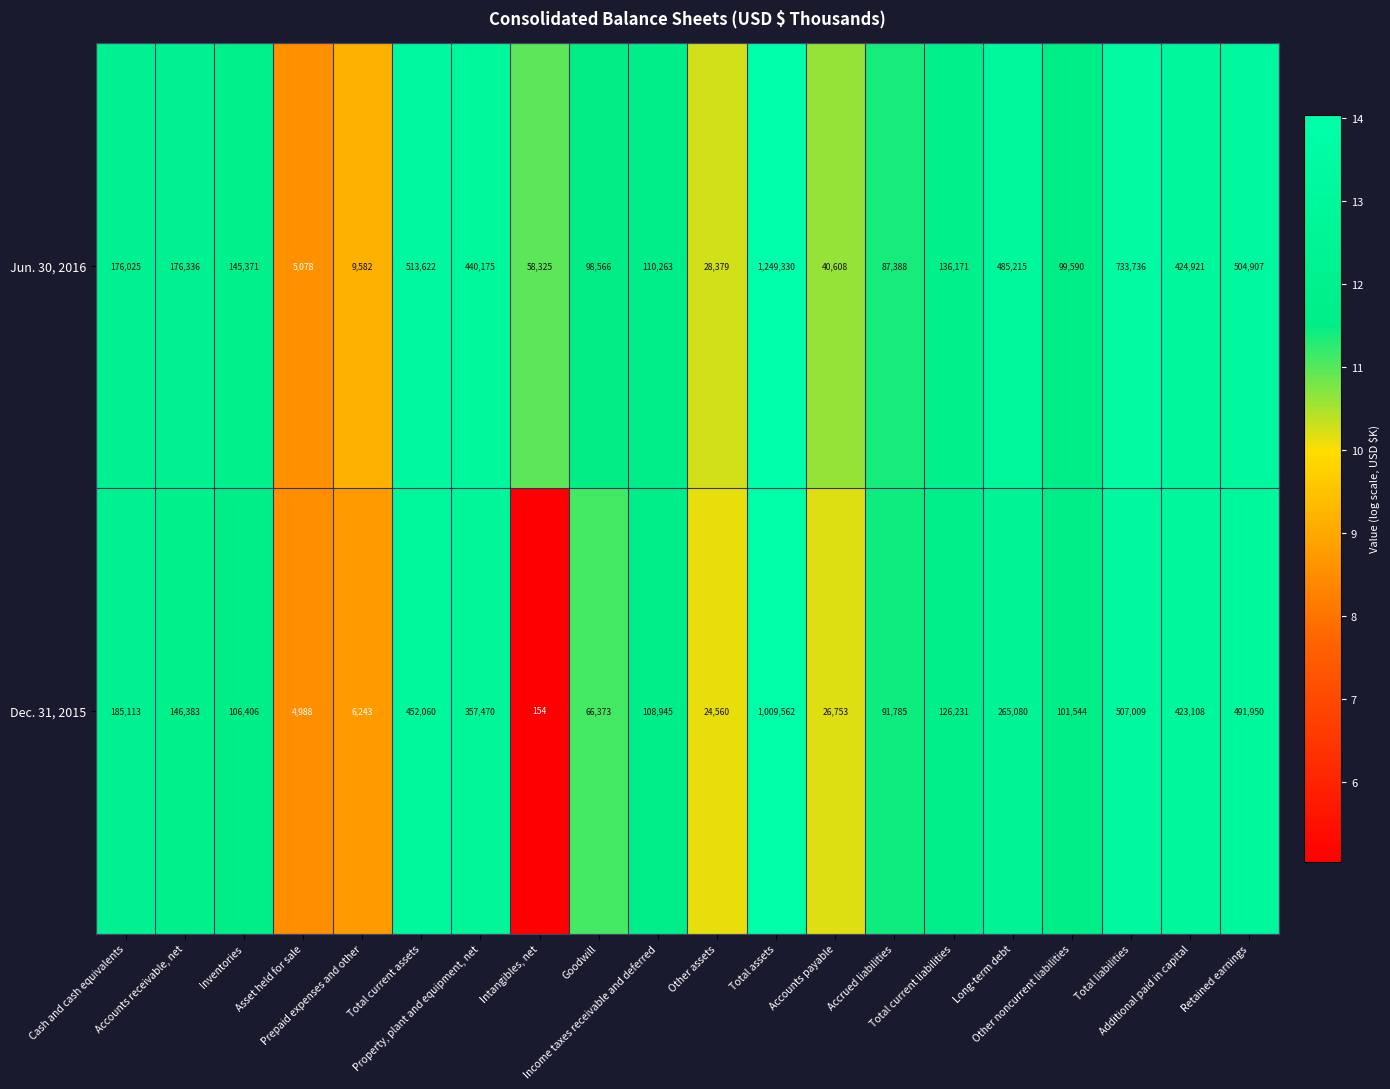

Rank the series by their maximum value, from highest to lowest.

Jun. 30, 2016, Dec. 31, 2015